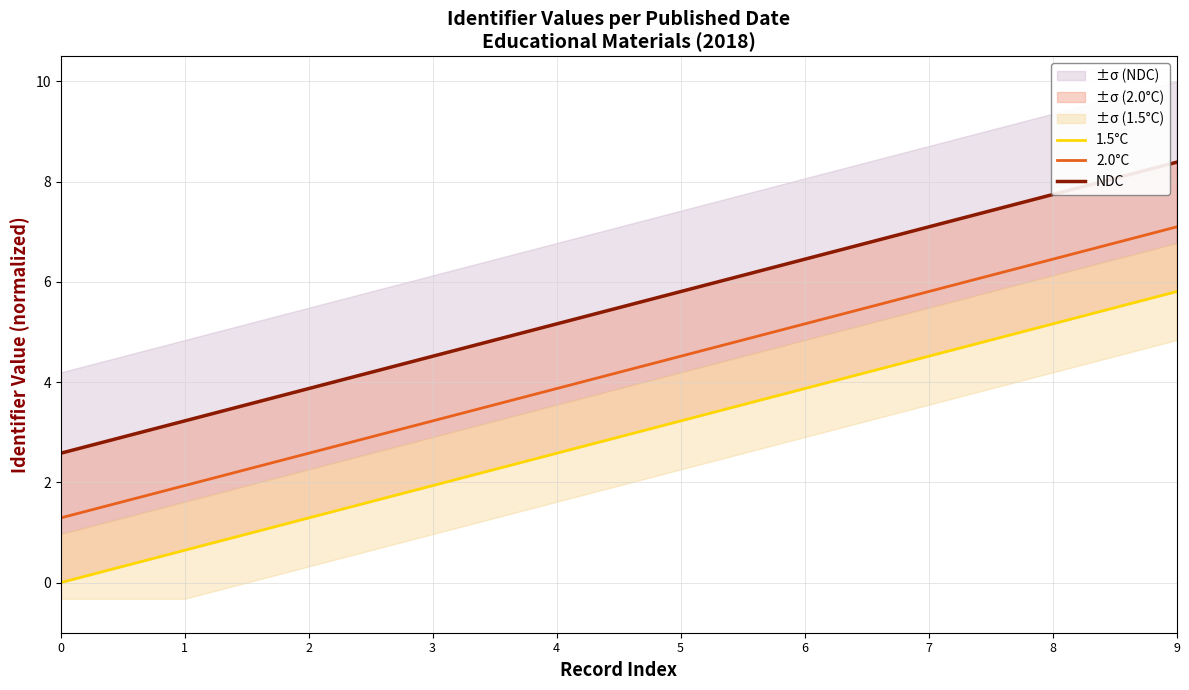

True or false: NDC and 1.5°C cross at least once.

False